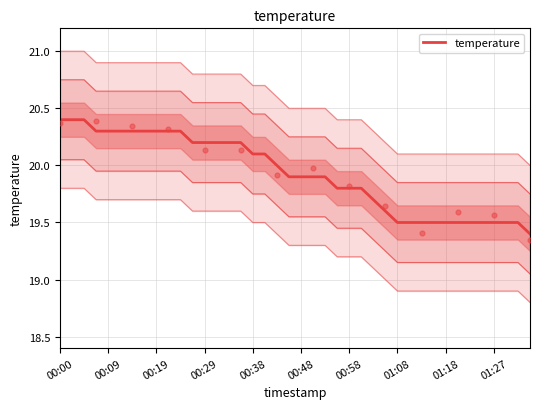

What is the change in value from 00:09 to 00:38?

-0.2